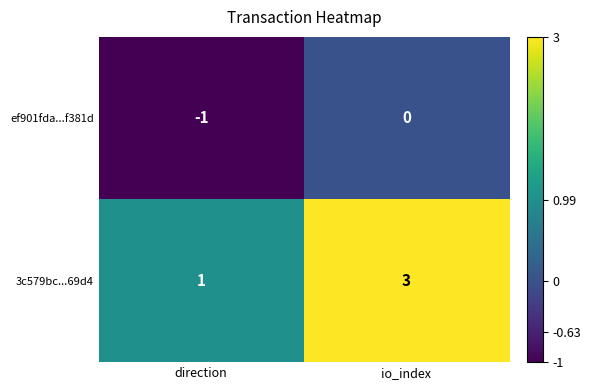

What is the sum of all 3c579bc...69d4 values?

4